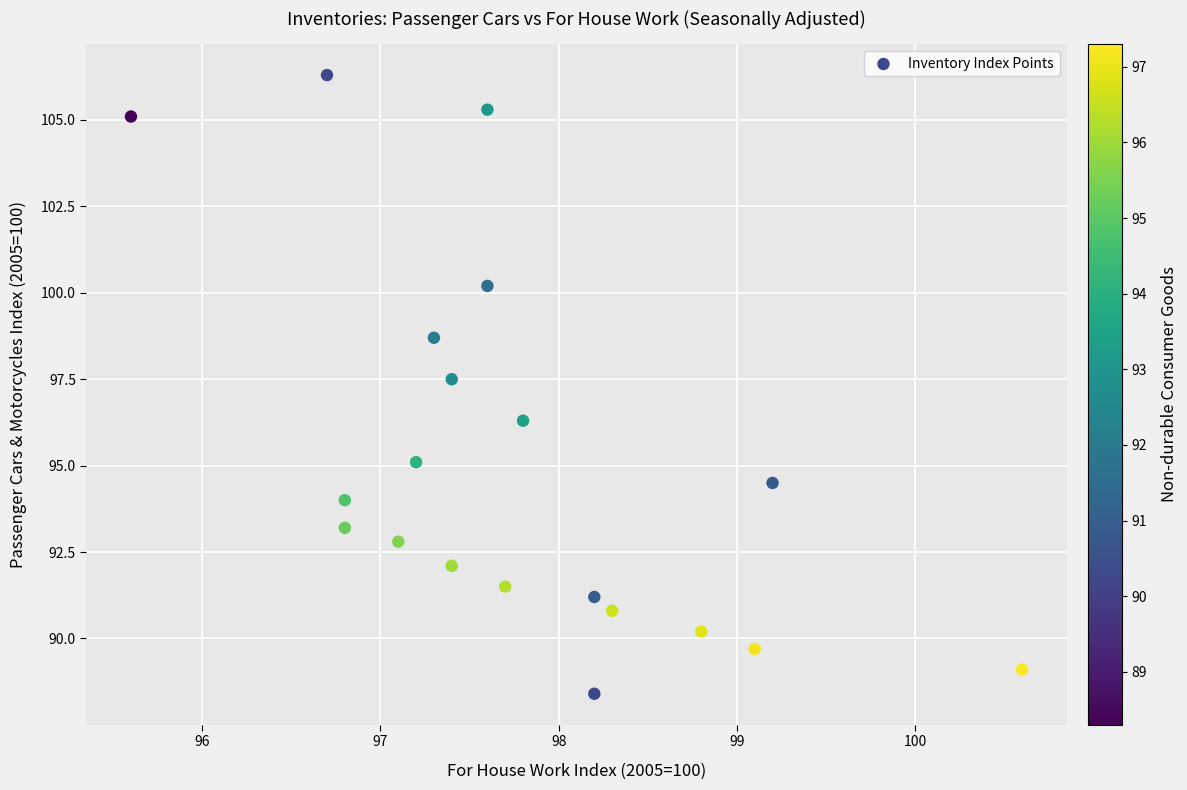

What Y value in the scatter plot is closest to 97?

97.5